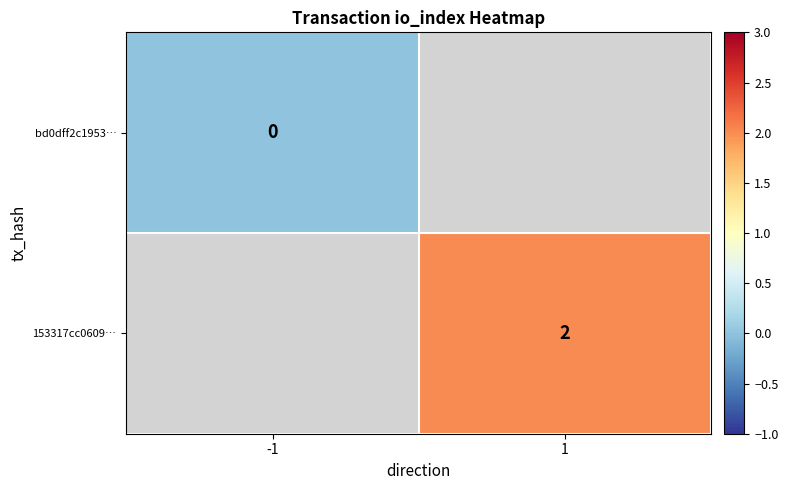

How many distinct data groups are displayed?

2